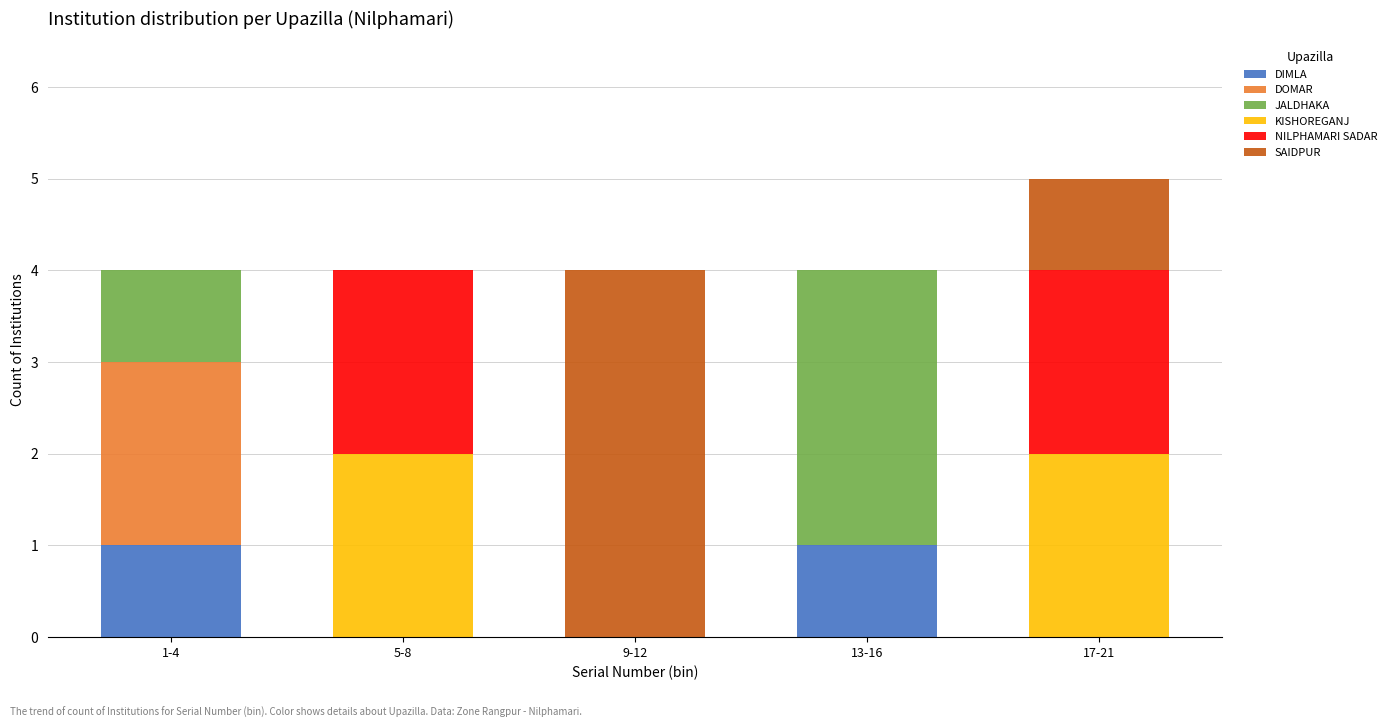

Reading left to right, transcribe the values for DIMLA.

1-4=1	5-8=0	9-12=0	13-16=1	17-21=0